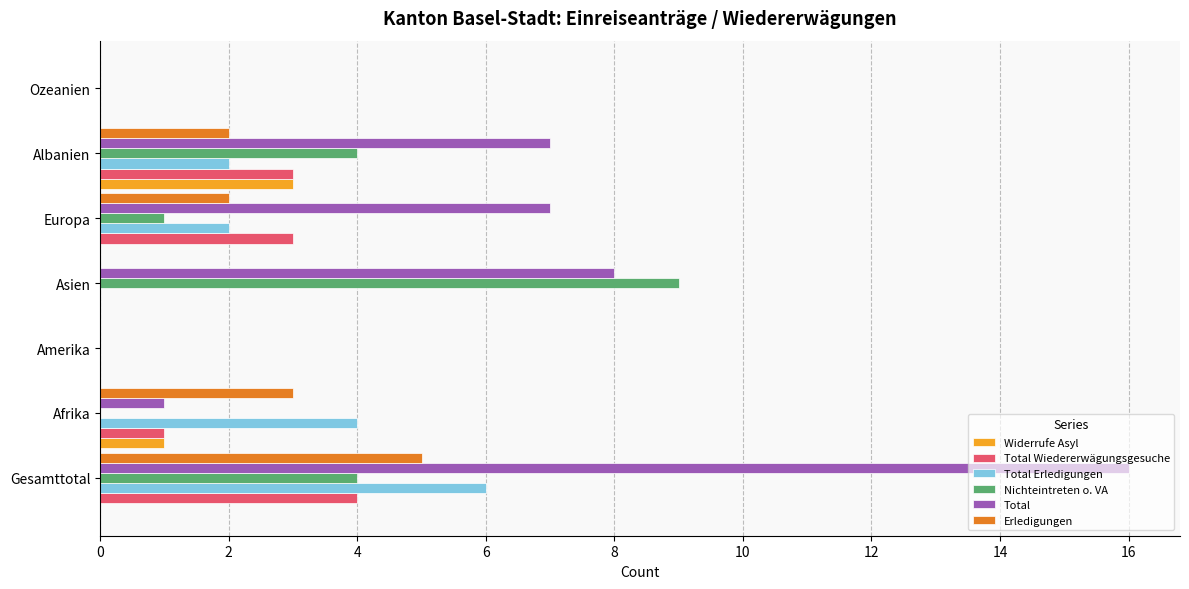

What is the sum of all Widerrufe Asyl values?

4